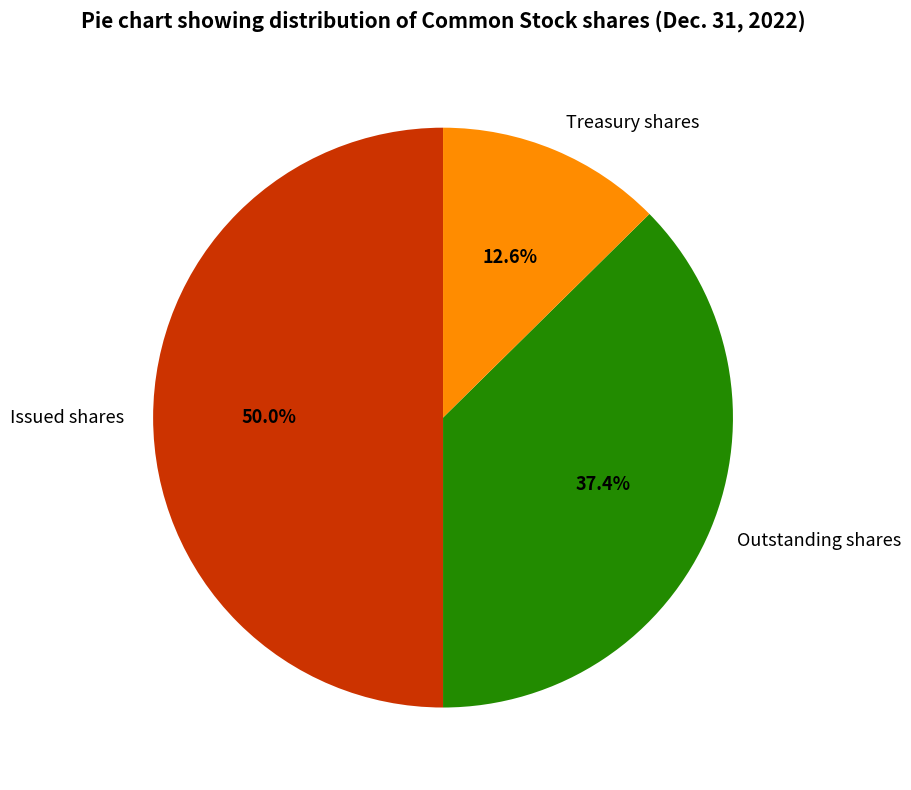

How many segments does this pie chart have?

3